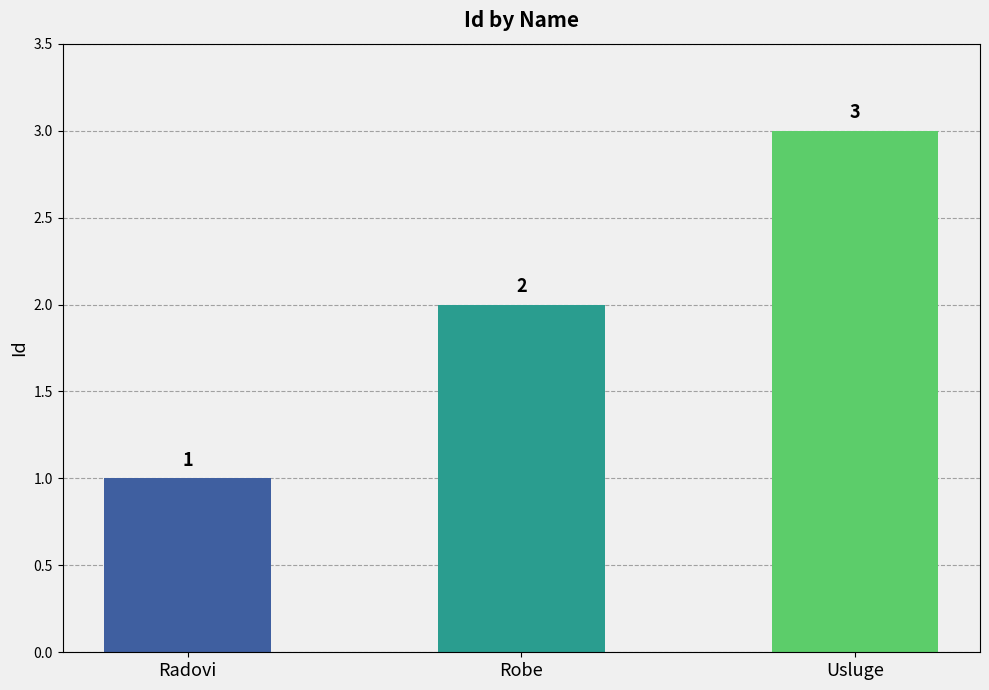

Reading right to left, extract all data points from this chart.

Usluge=3	Robe=2	Radovi=1